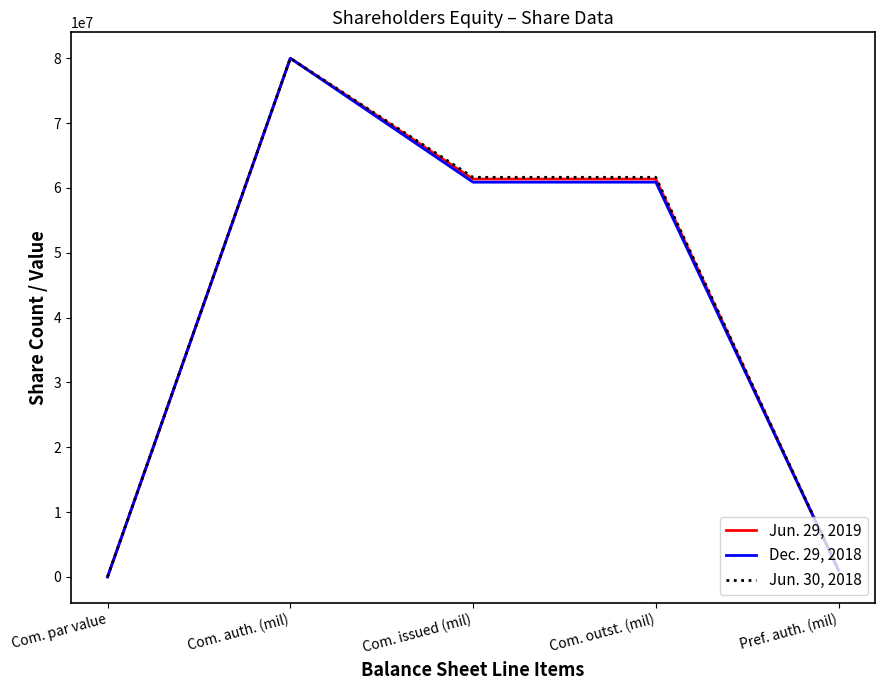

List the series in order of their overall mean, lowest first.

Dec. 29, 2018, Jun. 29, 2019, Jun. 30, 2018